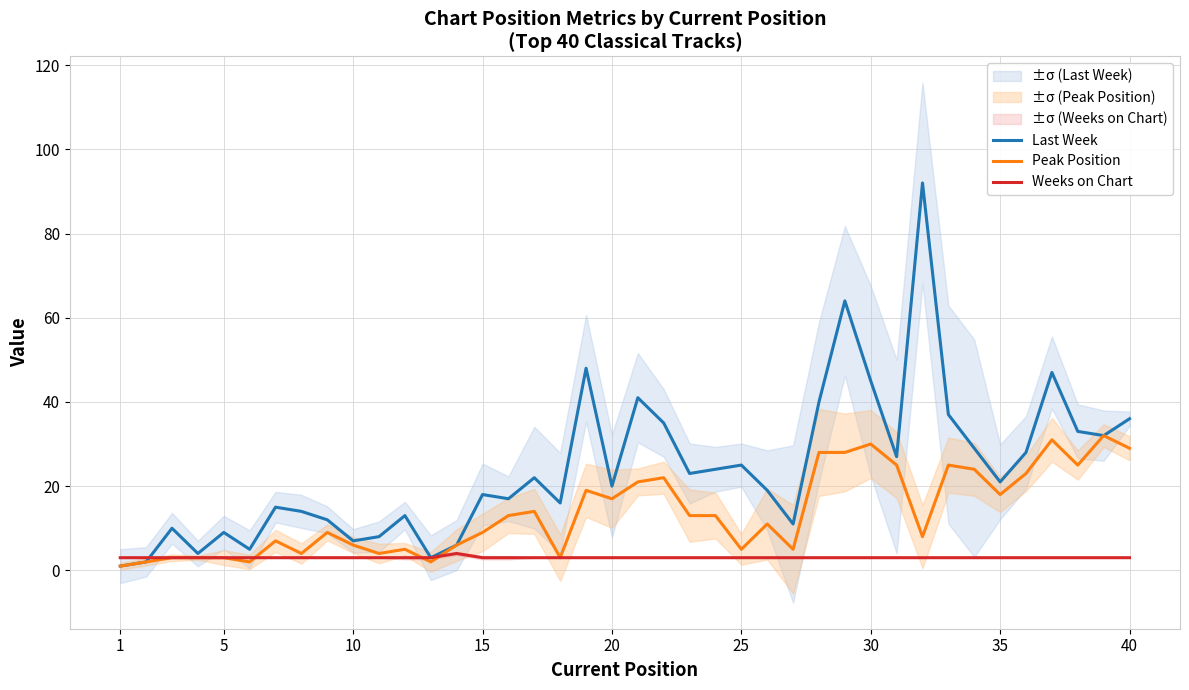

How many lines are shown in the chart?

3